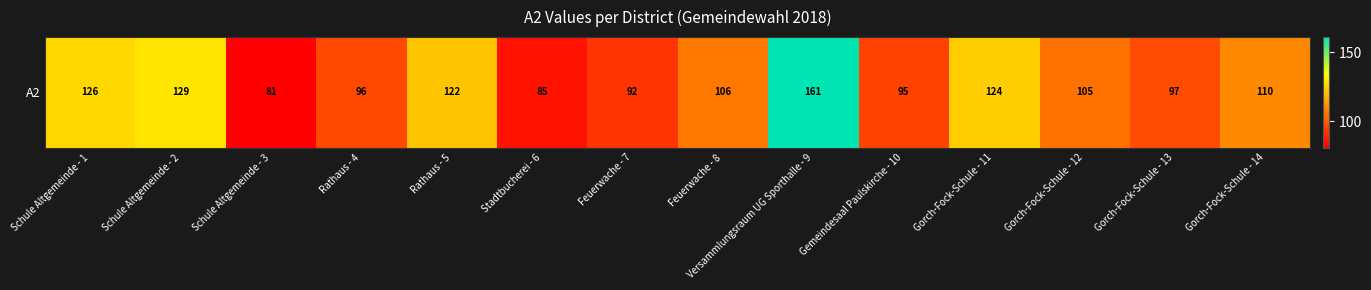

Reading left to right, what are all the values shown in this chart?

126	129	81	96	122	85	92	106	161	95	124	105	97	110